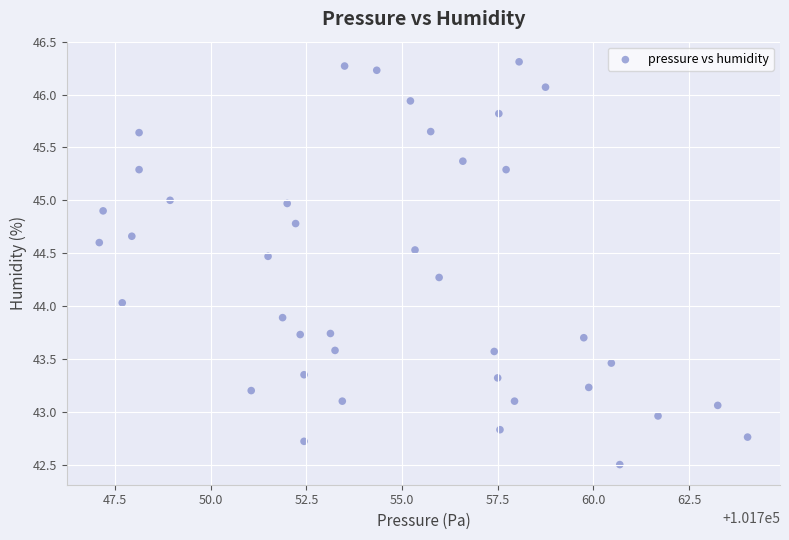

What is the range of Y values (max minus min)?

3.8